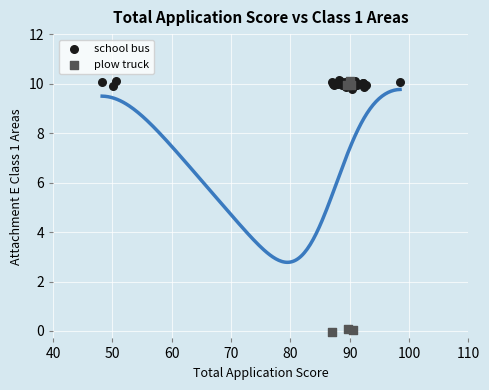

Which series has the largest Y range (max minus min)?

plow truck